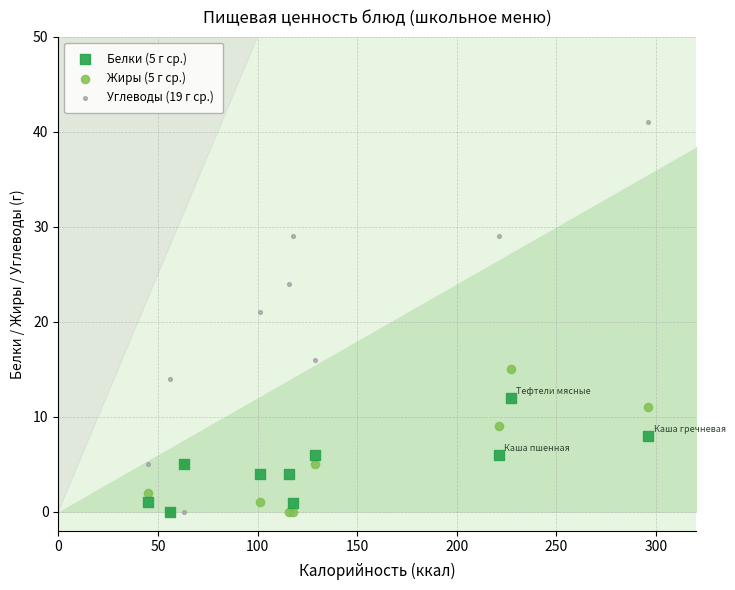

Which series reaches the maximum Y coordinate?

Углеводы (19 г ср.)